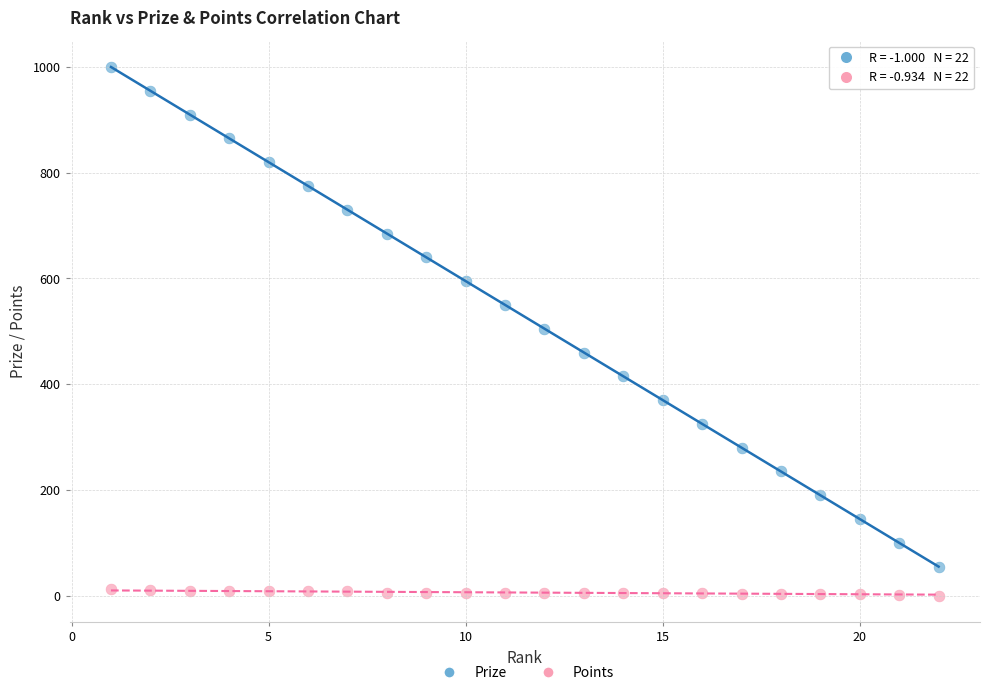

What are all the series names shown in the legend?

Prize, Points